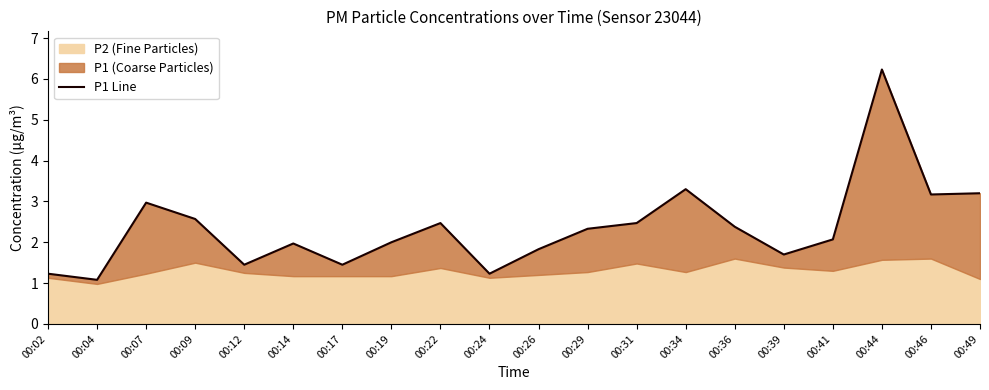

Approximately how many times larger is the value at 00:24 compared to 00:26?

0.7